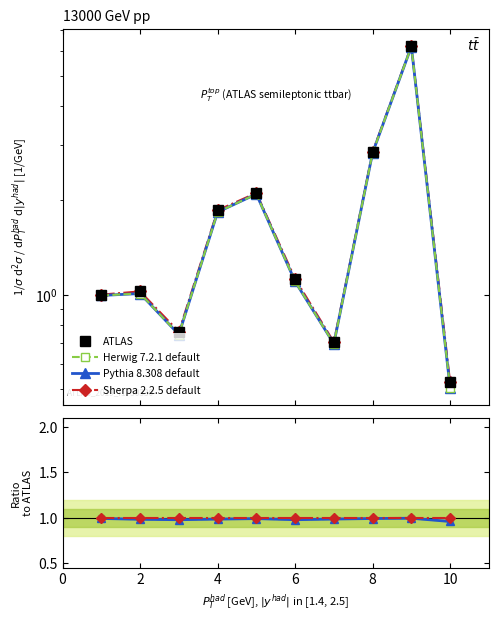

What is the minimum value for Sherpa 2.2.5 default?

1.0